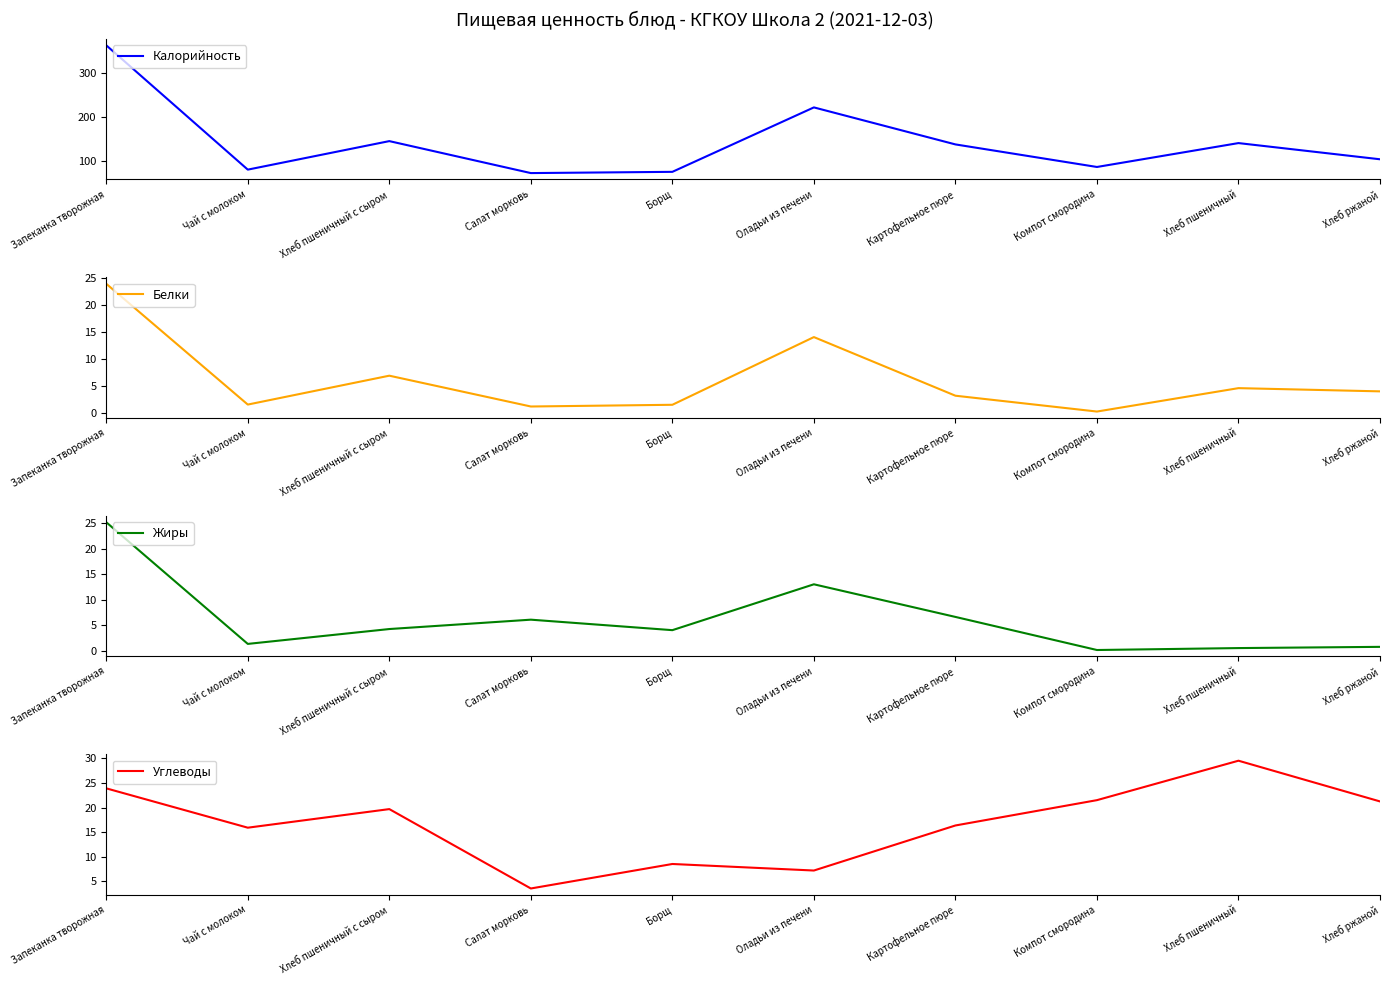

Between Борщ and Хлеб пшеничный, which is larger?

Хлеб пшеничный